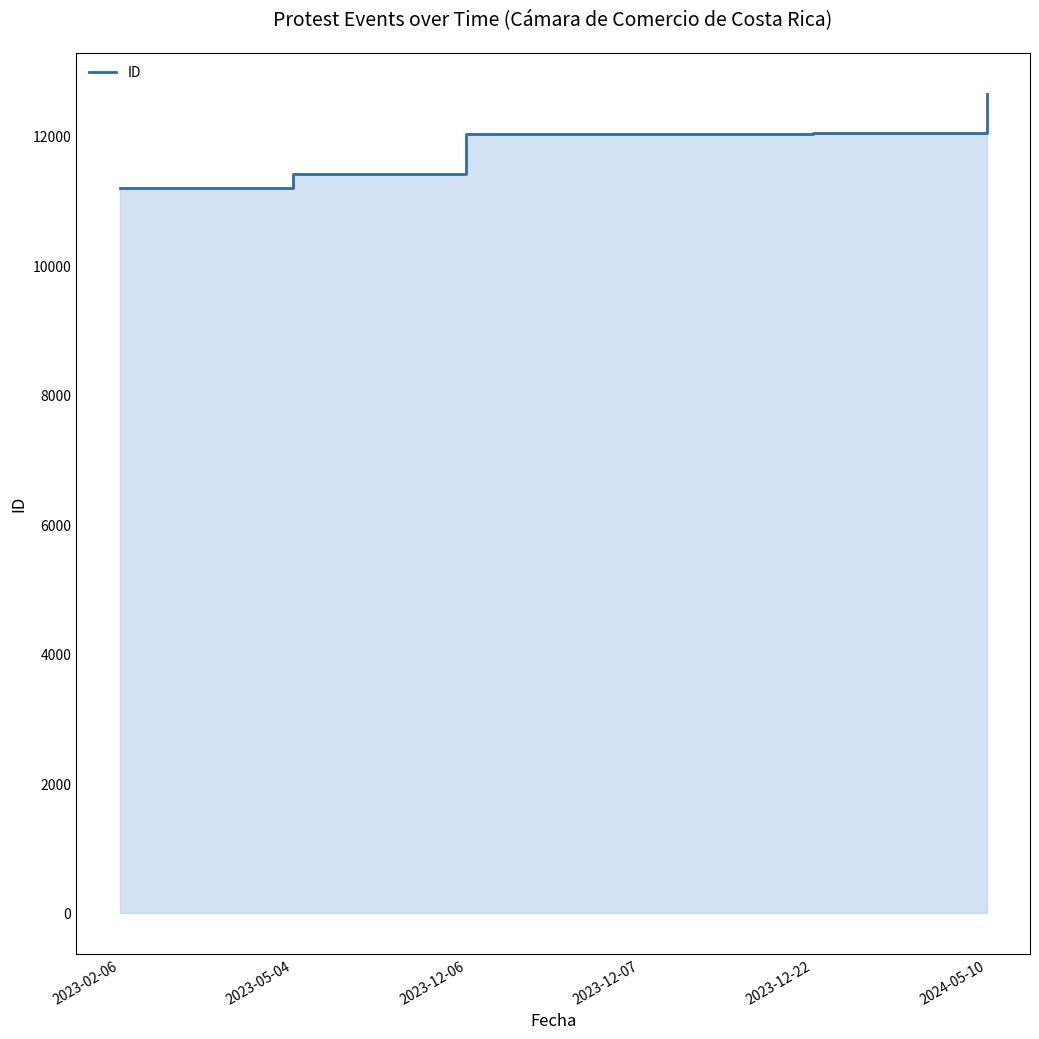

Is it true that the value at 2023-02-06 is 19695?

False